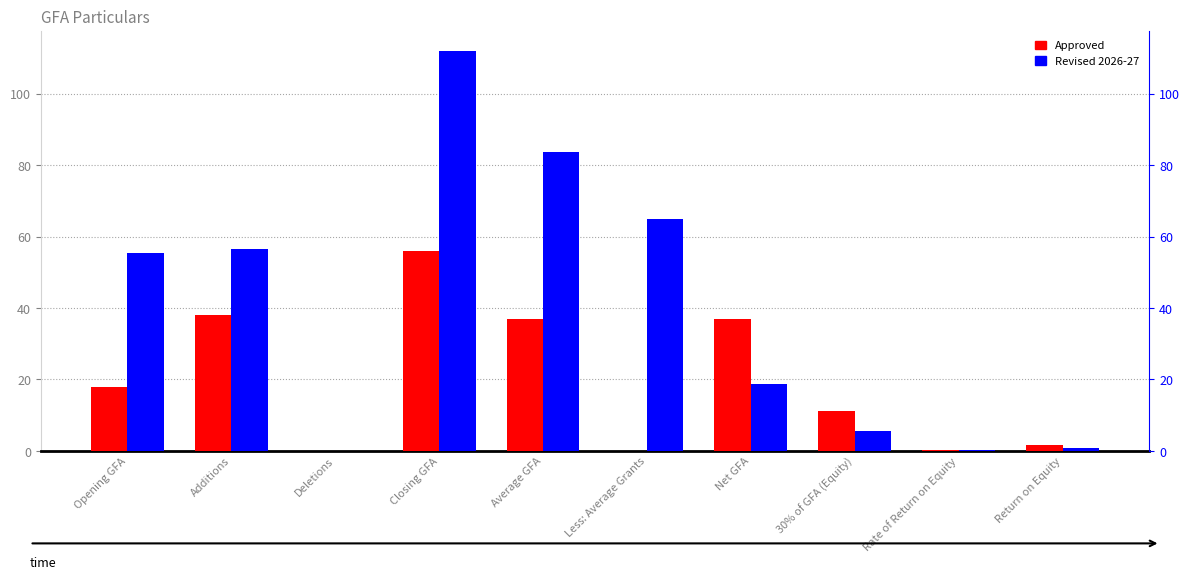

At which category is the sum across all series the highest?

Closing GFA